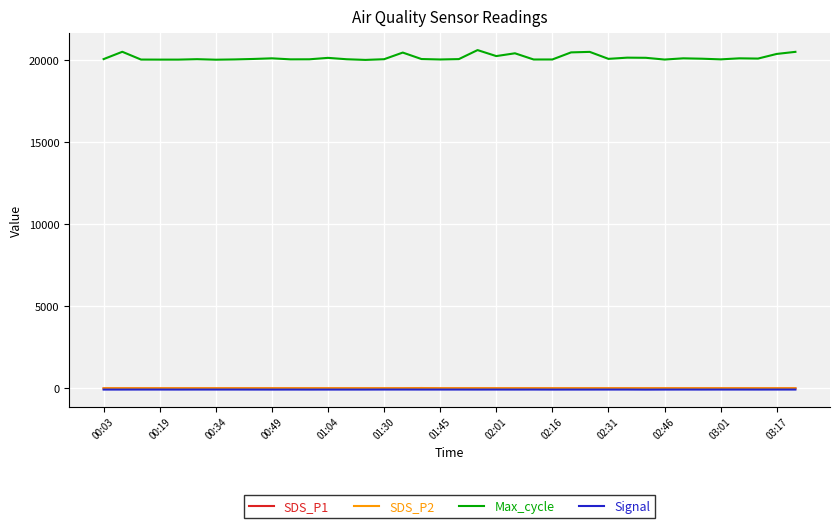

Which series has the largest total across all categories?

Max_cycle